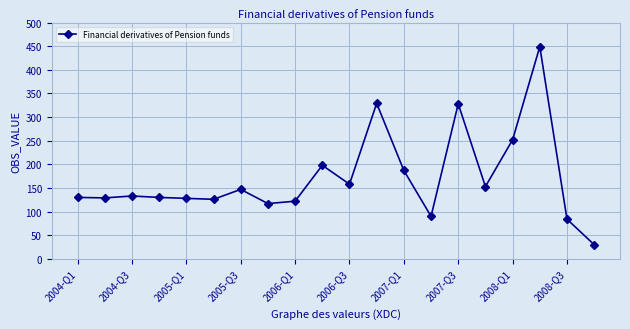

True or false: the data has more than 0 interior local peaks.

True